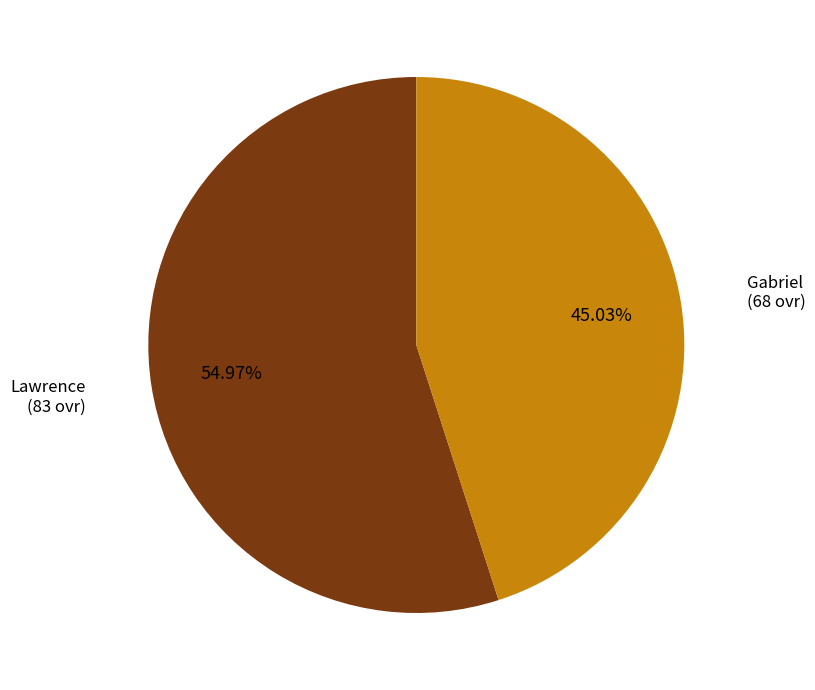

Is there any slice that represents more than half of the pie?

Yes